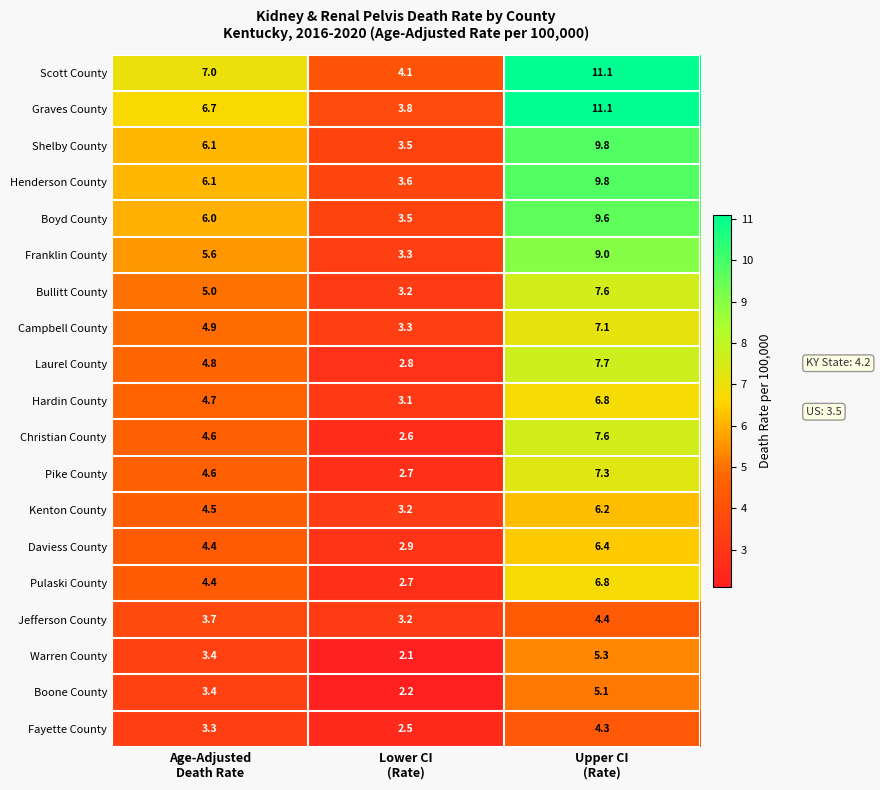

What is the difference between the second highest and minimum values in the Pulaski County series?

1.7